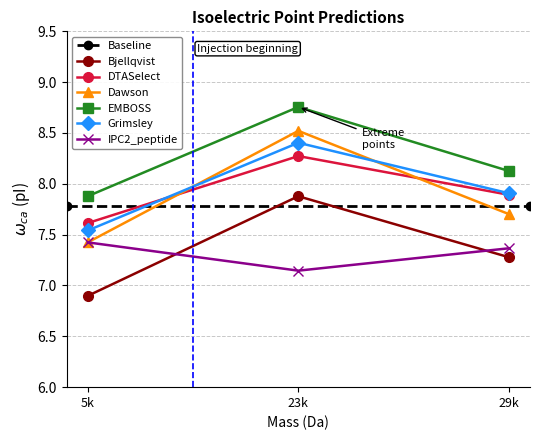

Read the DTASelect value at 29k.

7.9